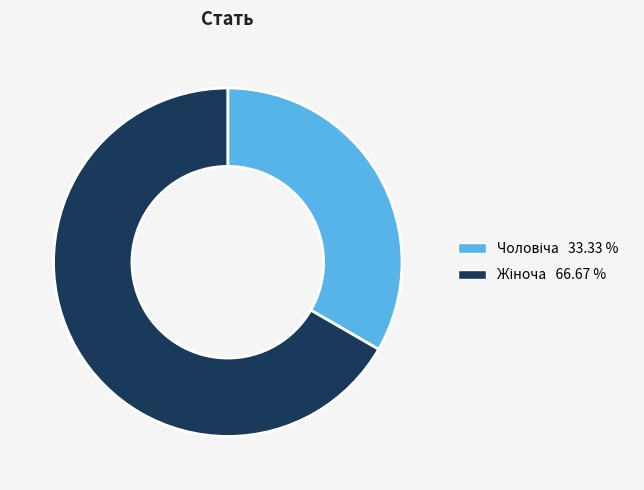

How many slices are in this pie chart?

2